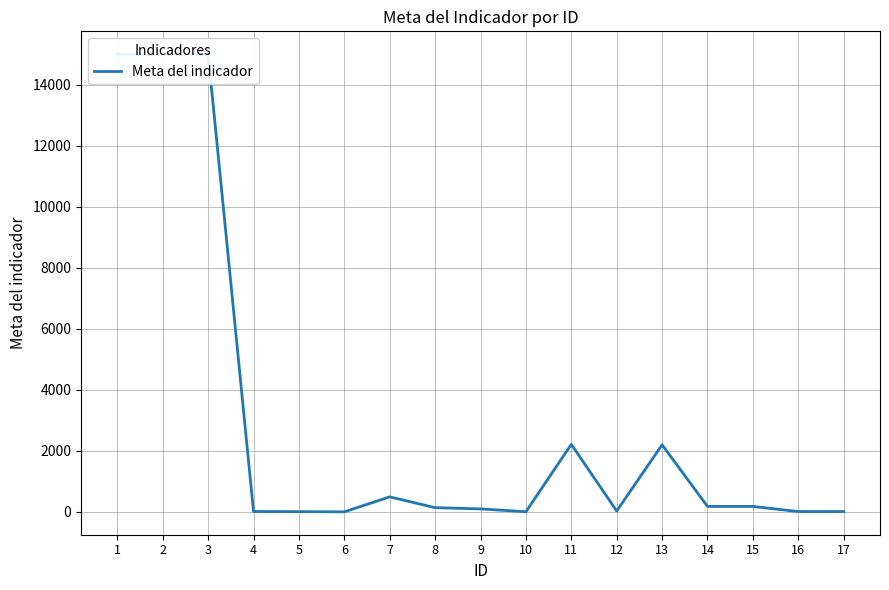

What is the sum of the values at 7 and 17?

506